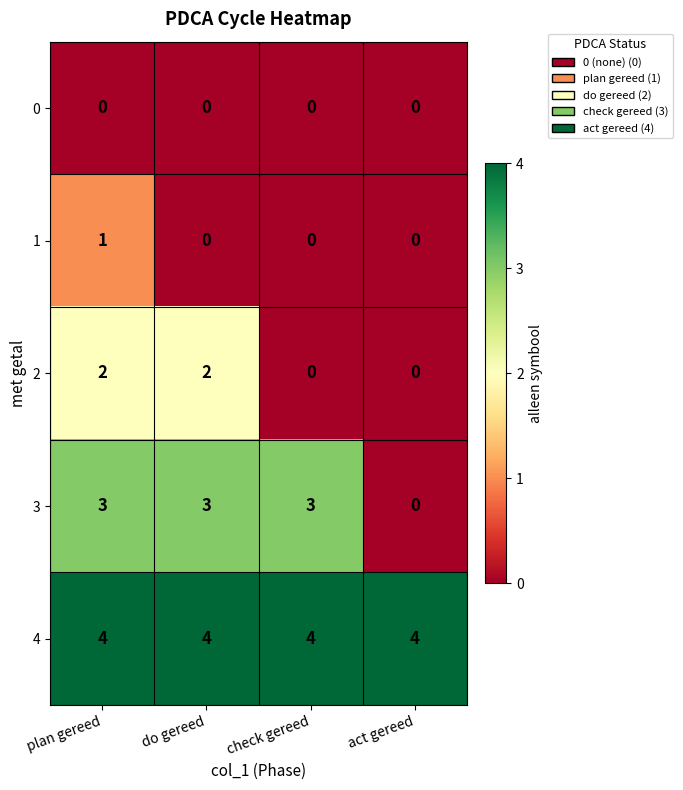

Where is 3 nearest to the value 1?

act gereed